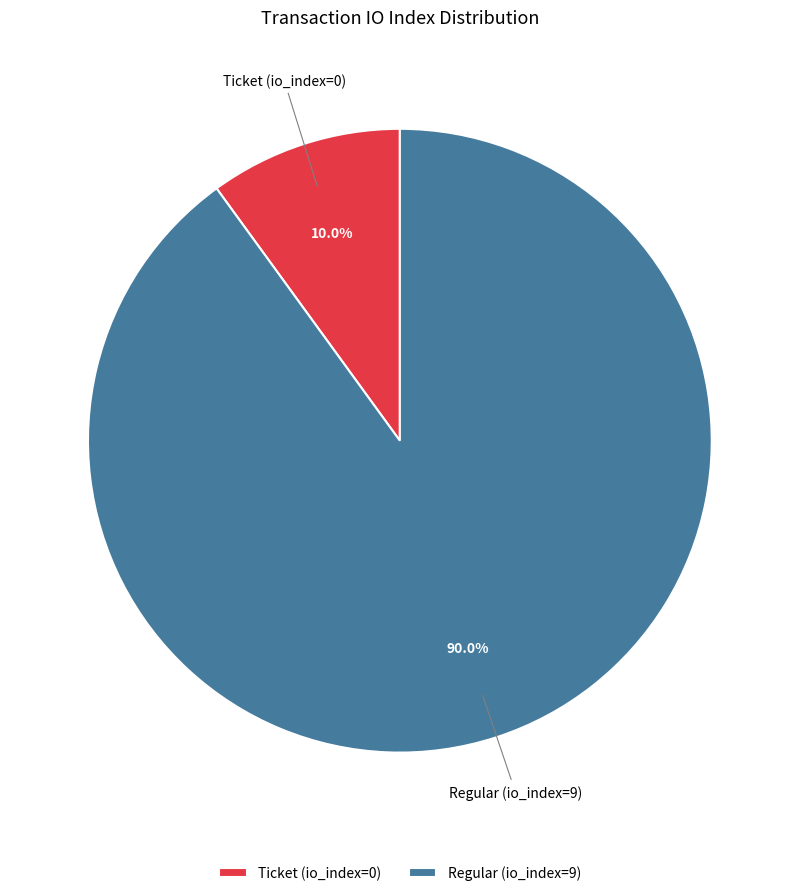

To the nearest percent, what is the difference between the Regular (io_index=9) and Ticket (io_index=0) slice percentages?

80%